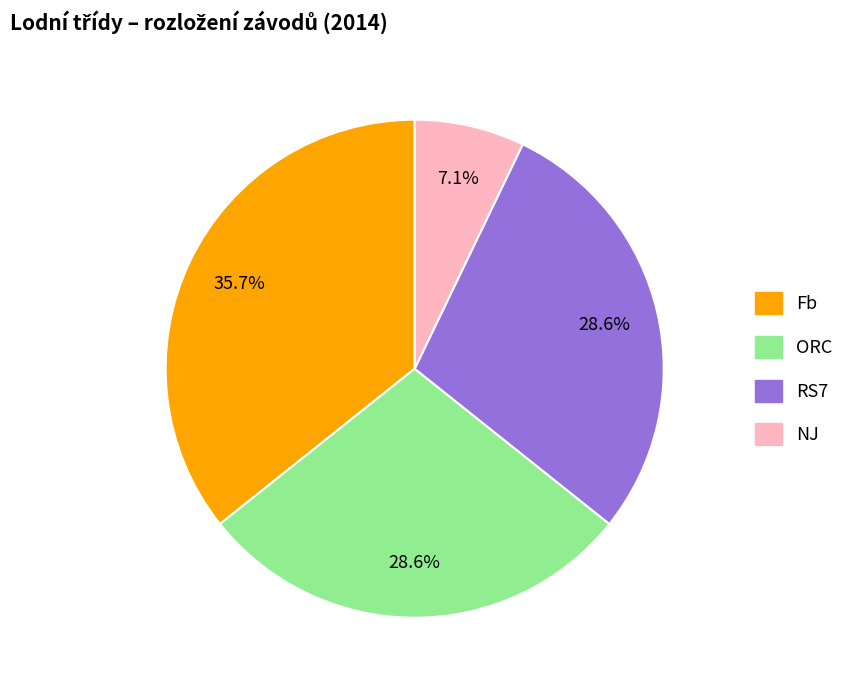

What is the smallest slice in the pie chart?

NJ